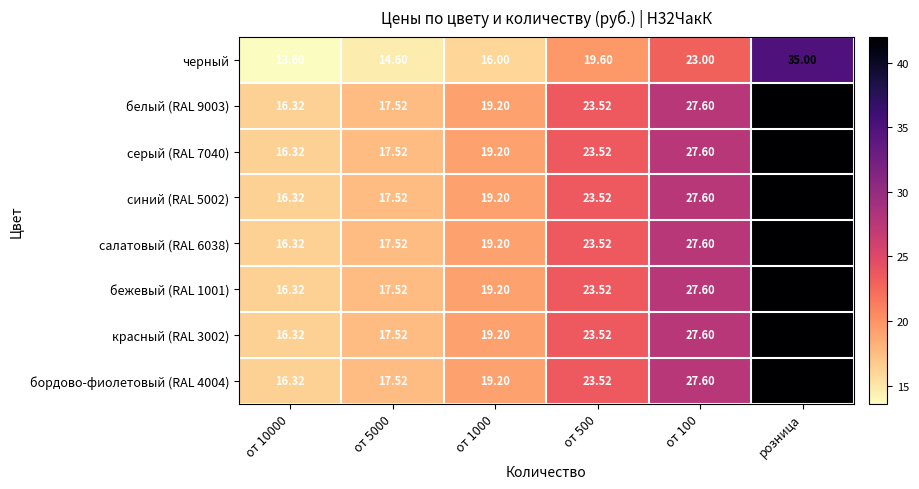

At which category is the sum across all series the highest?

розница